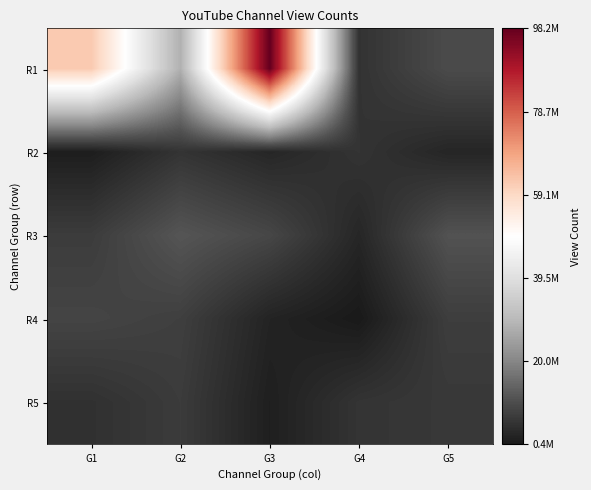

Reading right to left, list all the values displayed in this chart.

R1: G5=9938970	G4=5256856	G3=98228685	G2=27916225	G1=62231976
R2: G5=2754410	G4=5433903	G3=2888844	G2=5473340	G1=1221091
R3: G5=11284505	G4=2916597	G3=9081849	G2=11839211	G1=7078661
R4: G5=7340171	G4=419766	G3=2338943	G2=7640743	G1=8663239
R5: G5=6306254	G4=5495082	G3=1539241	G2=6936192	G1=4887112